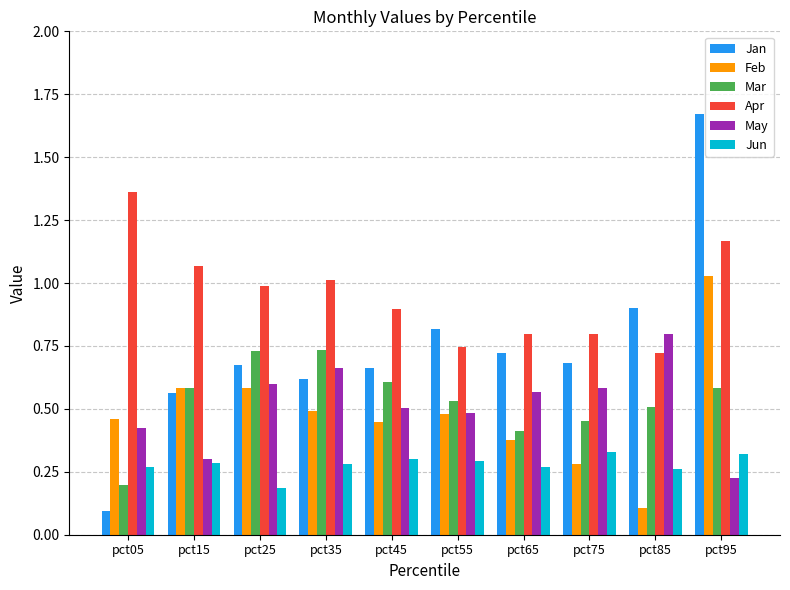

Which category has the highest value across all series?

pct95